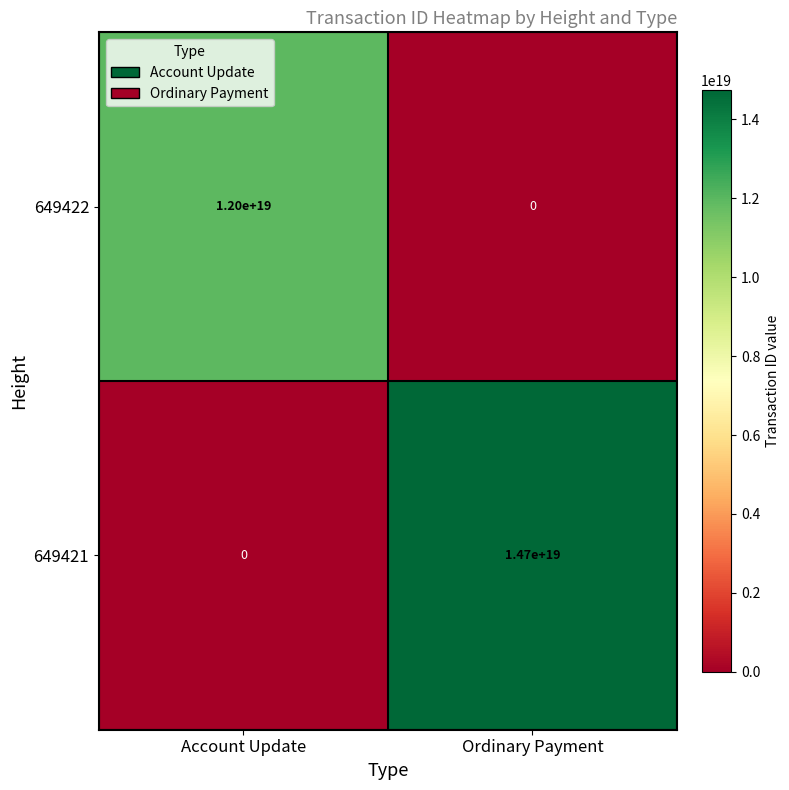

Which category has the lowest value in the 649421 series?

Account Update